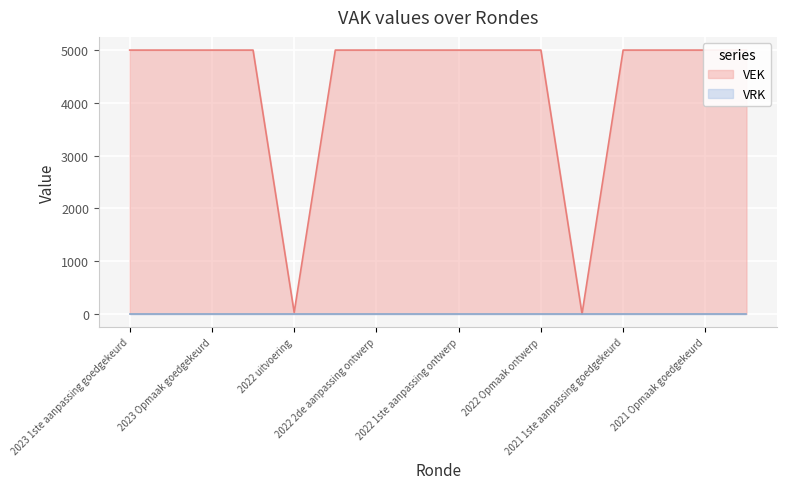

At which label is the value closest to 2500?

2022 uitvoering